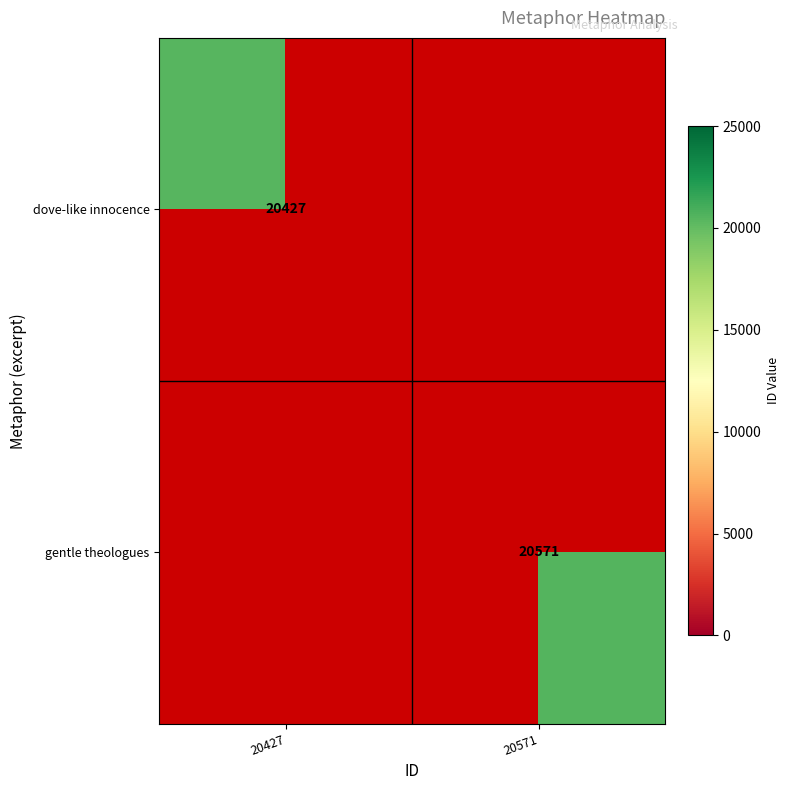

True or false: gentle theologues has a value of 10294 at 20571.

False